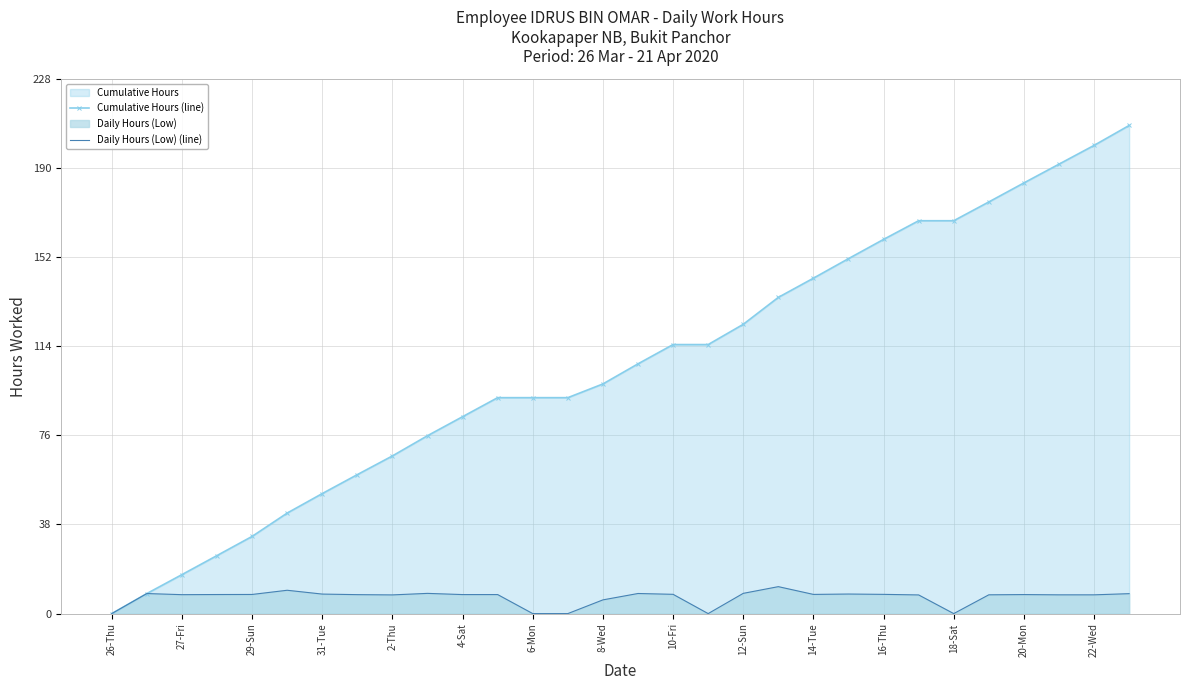

Is it true that Cumulative Hours (line) equals 159.6 at 16-Thu?

True